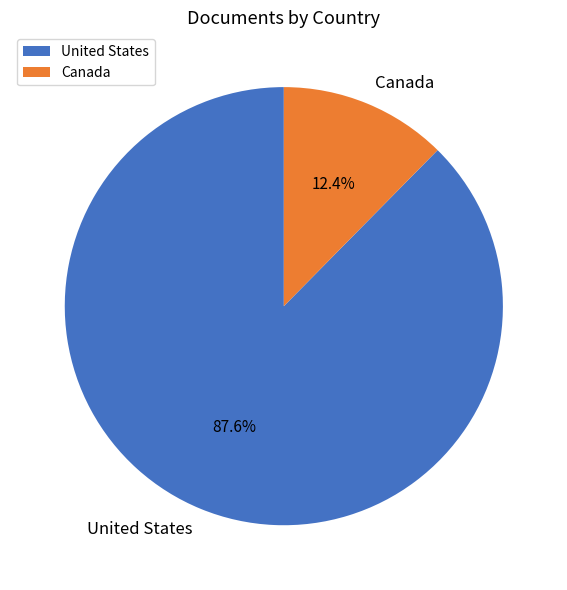

What is the ratio of the value at United States to the value at Canada?

7.1